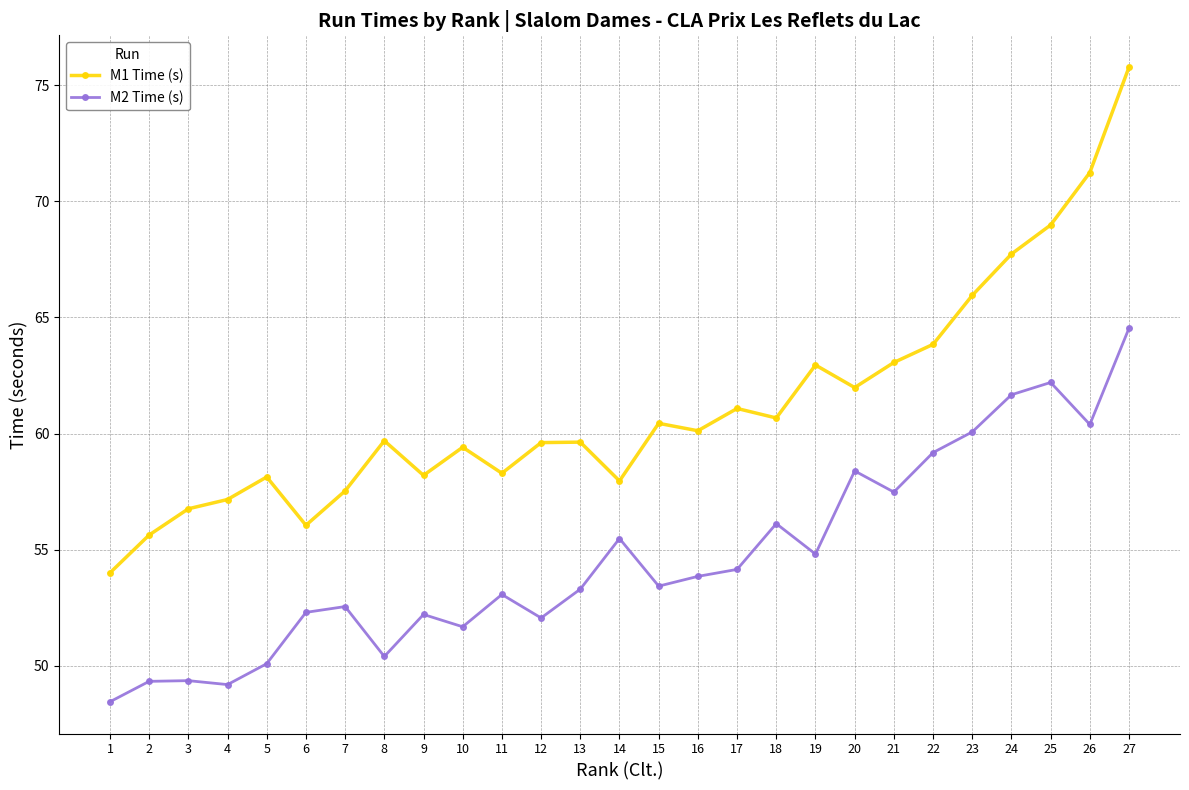

What is the sum of all M1 Time (s) values?

1651.9